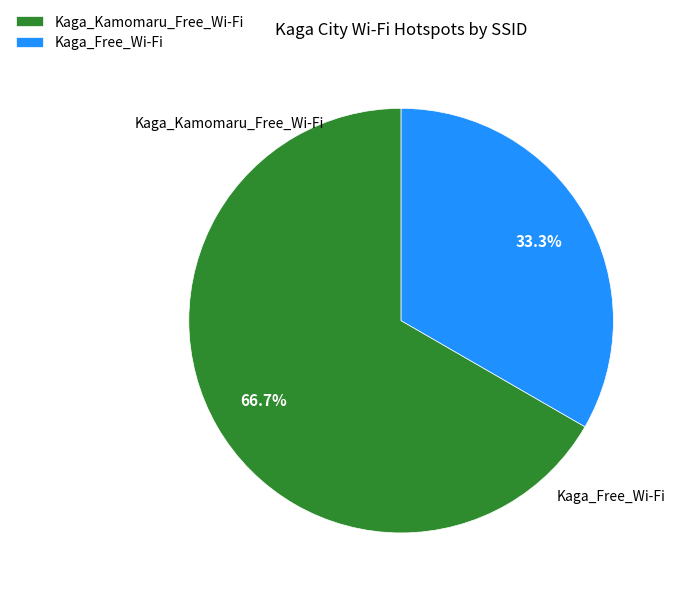

What is the largest slice in the pie chart?

Kaga_Kamomaru_Free_Wi-Fi